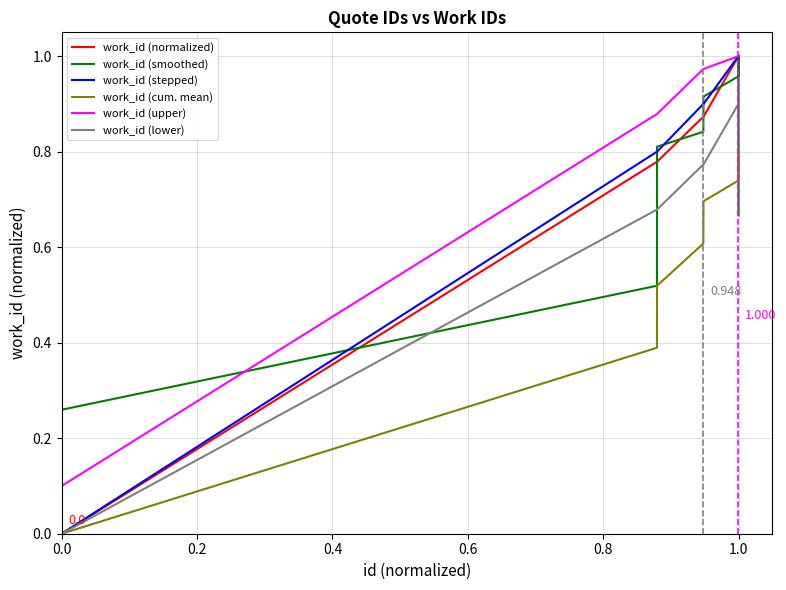

Which series has the largest total across all categories?

work_id (upper)